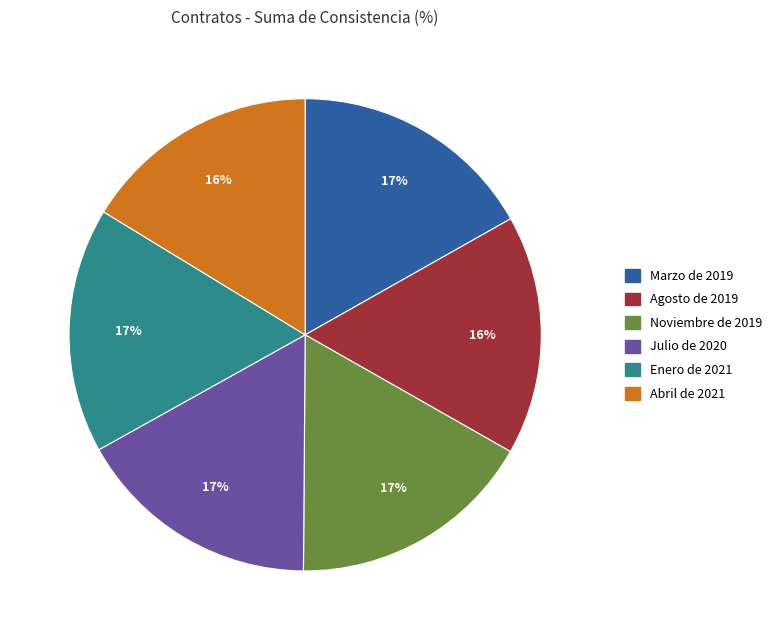

How many segments does this pie chart have?

6